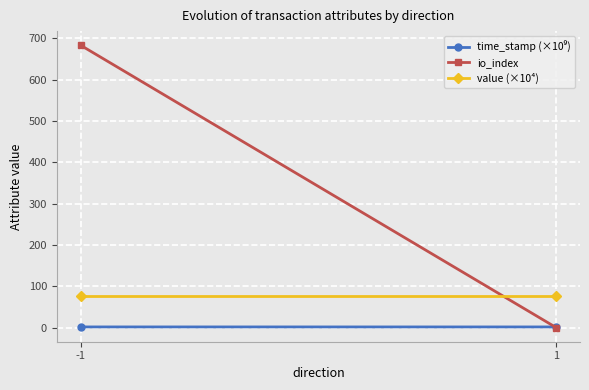

What is the total value across all series at 1?

79.1